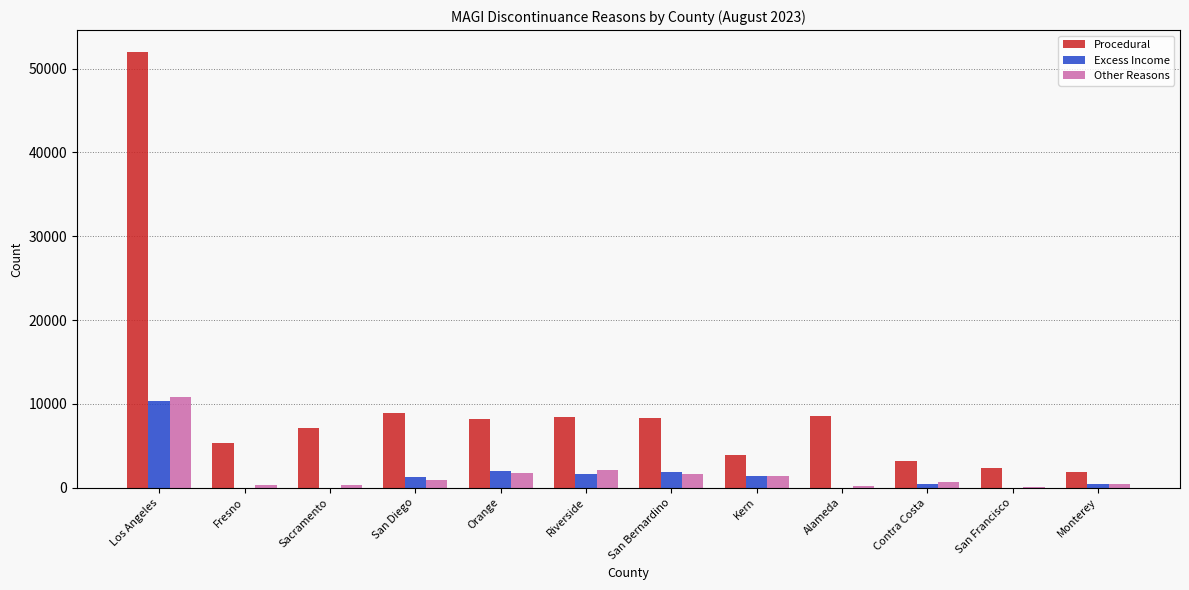

True or false: Other Reasons has a value of 2106 at Riverside.

True